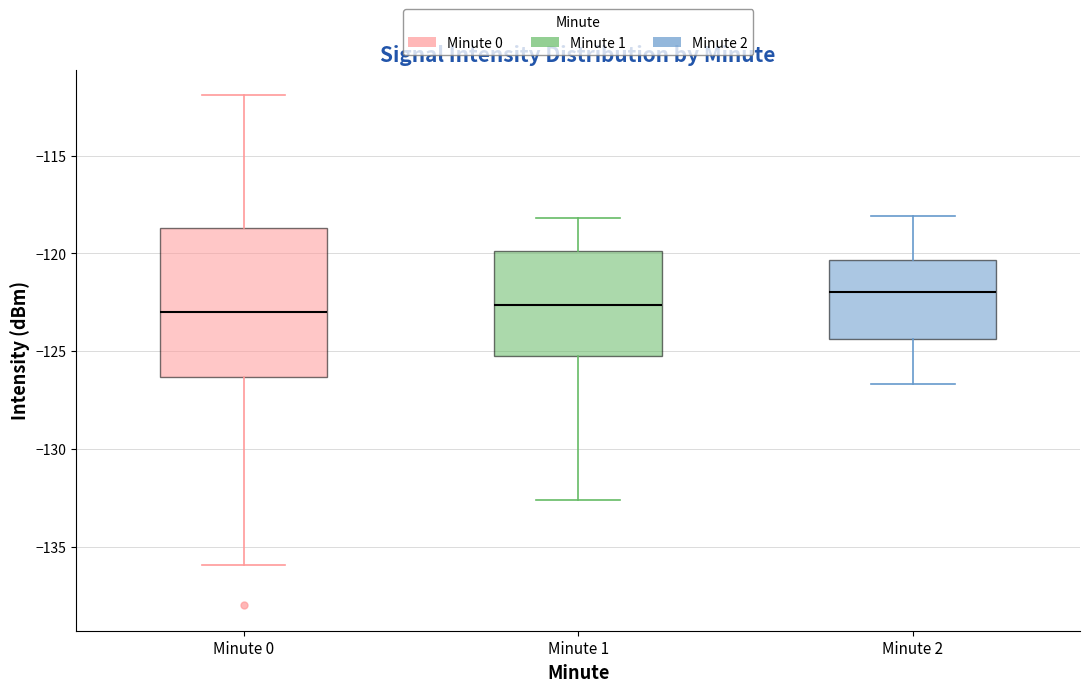

Where does the median line of the box for Minute 0 sit on the y-axis? The values are not printed on the chart, so give them approximately, as read against the axis.

-123.0